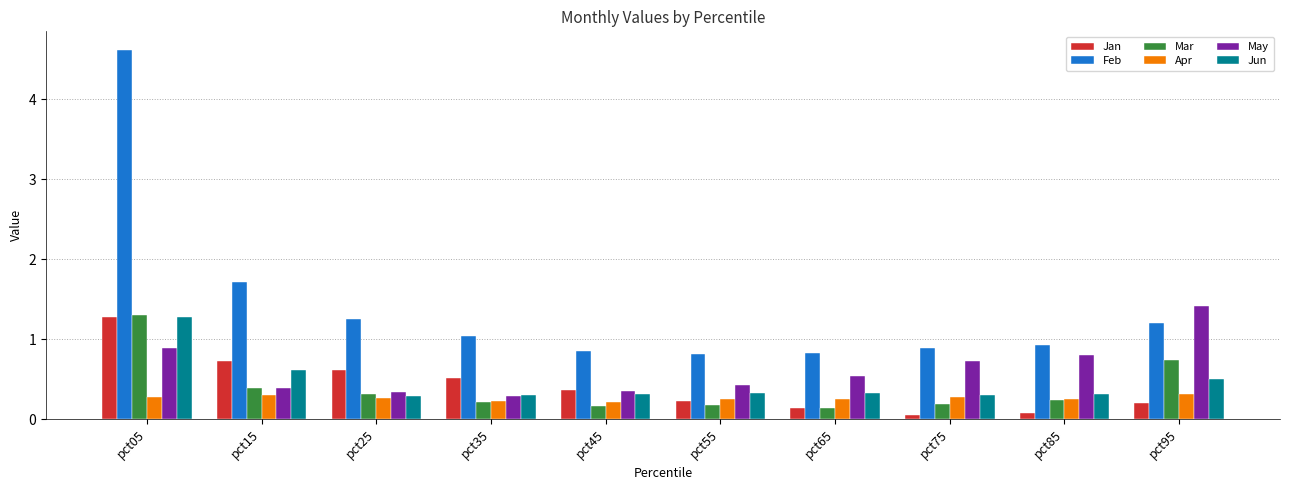

What is the difference between the maximum and minimum values in the Mar series?

1.2